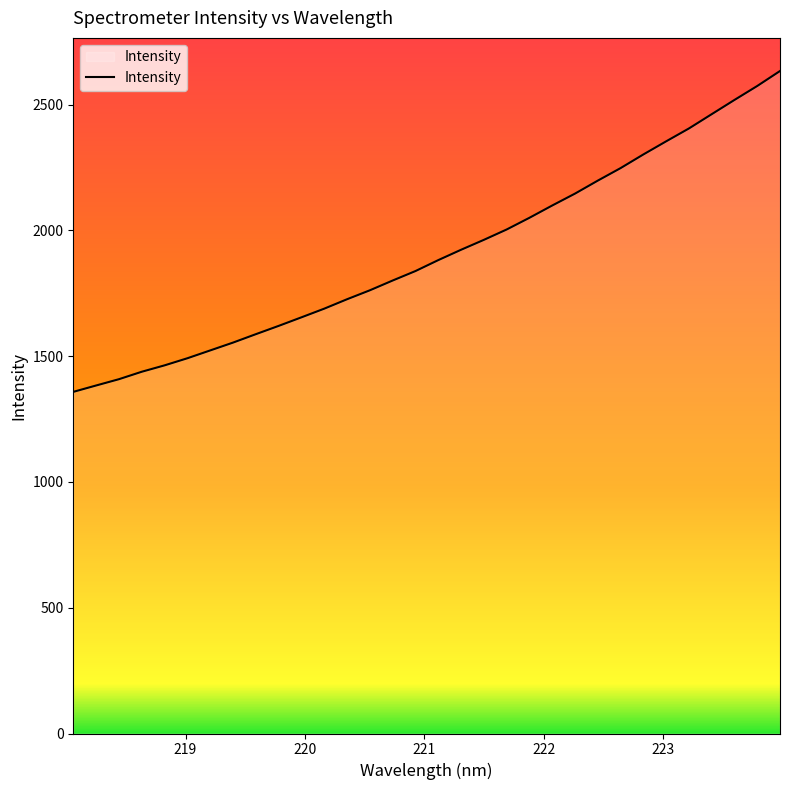

What is the sum of all values?

61069.1